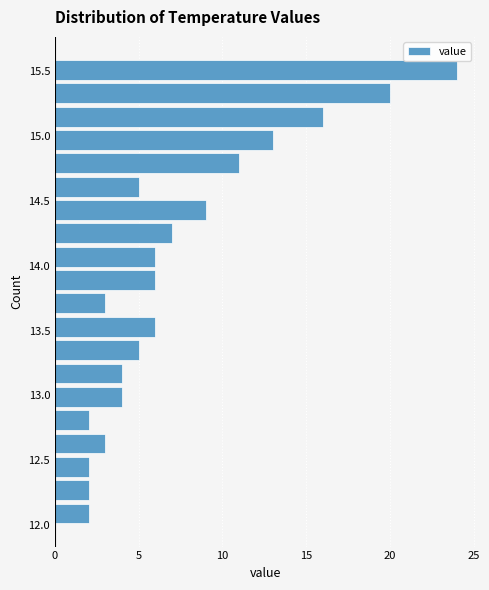

Around what value on the y-axis is the longest bar? Give the approximate position of its centre, as read against the axis.

15.50